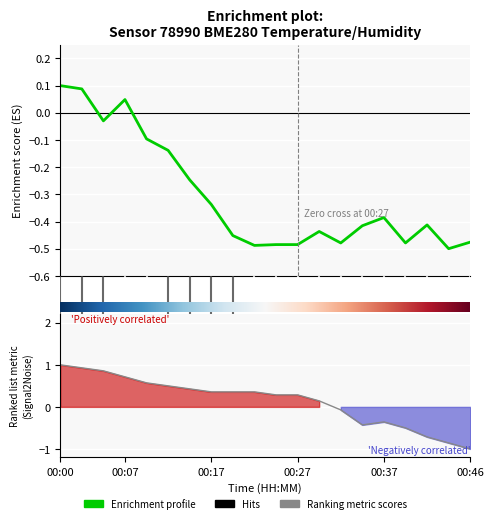

The value of humidity at 10.0 is -0.5. True or false?

True